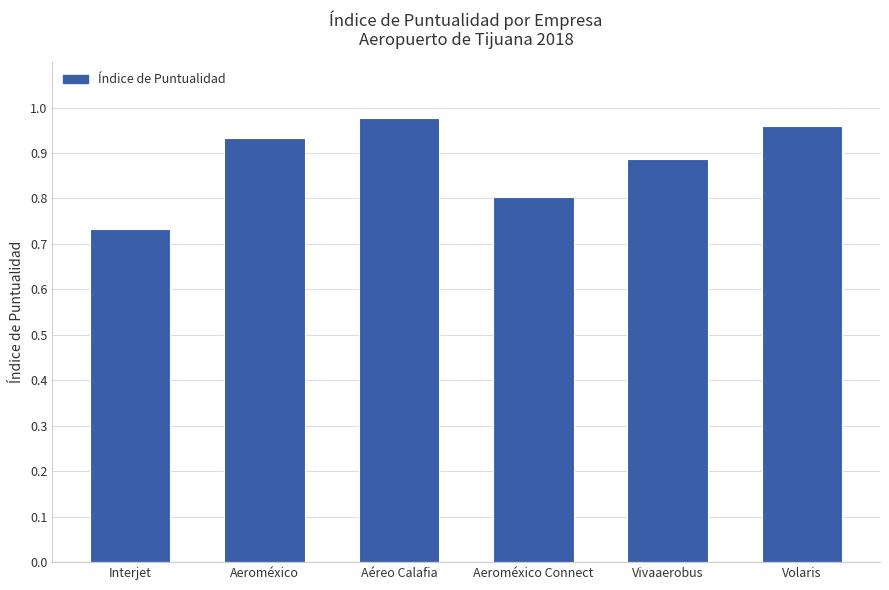

What is the label of the 6th bar from the right?

Interjet